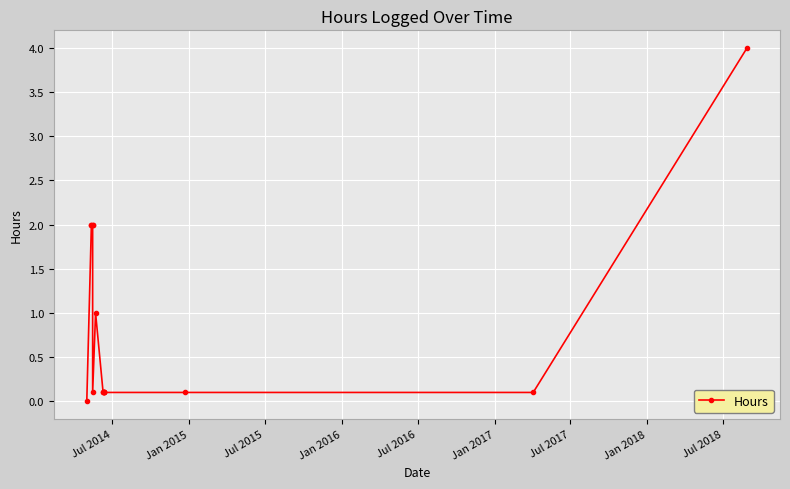

Does the chart display data point markers on the line(s)?

Yes